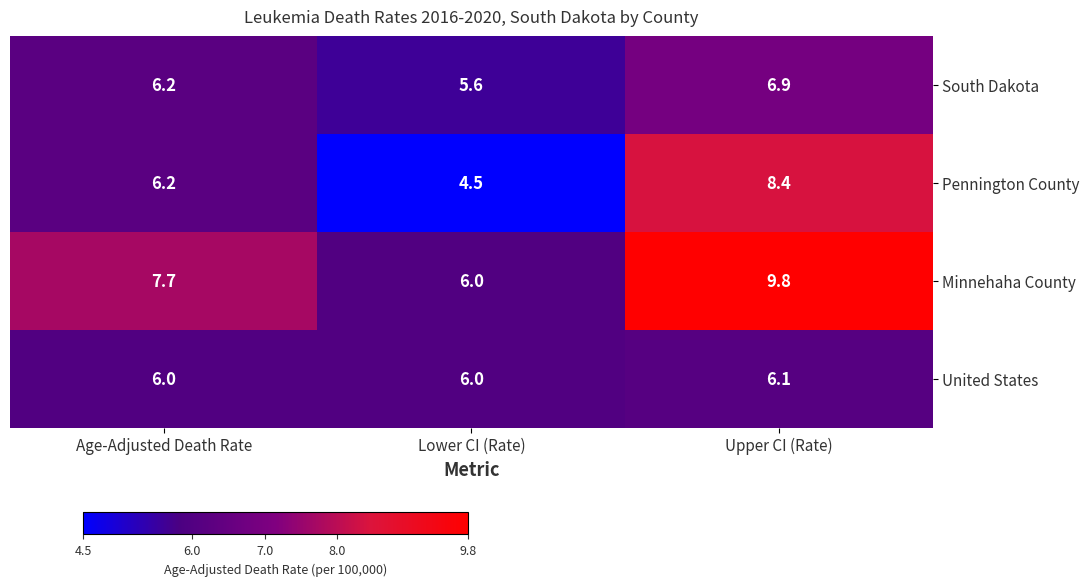

What is the approximate value of South Dakota at Upper CI (Rate)?

6.9